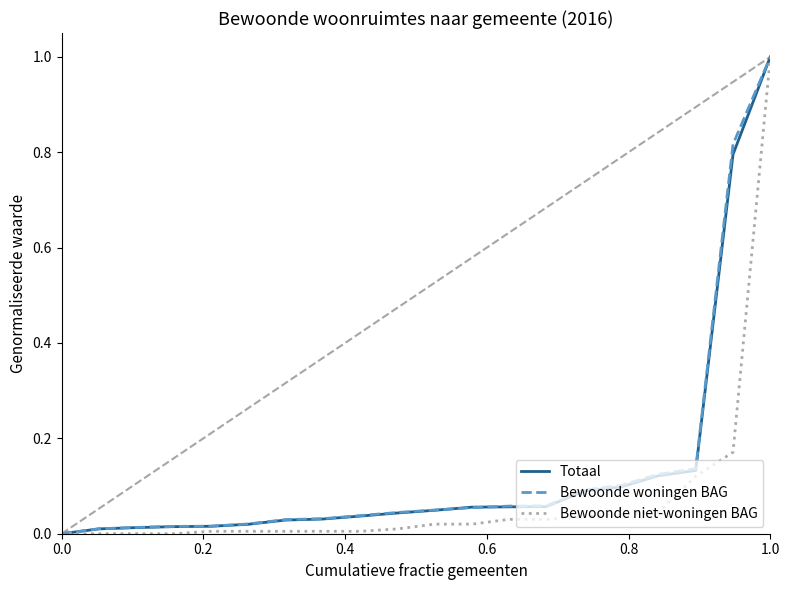

Is this an area chart (filled region under the line)?

No